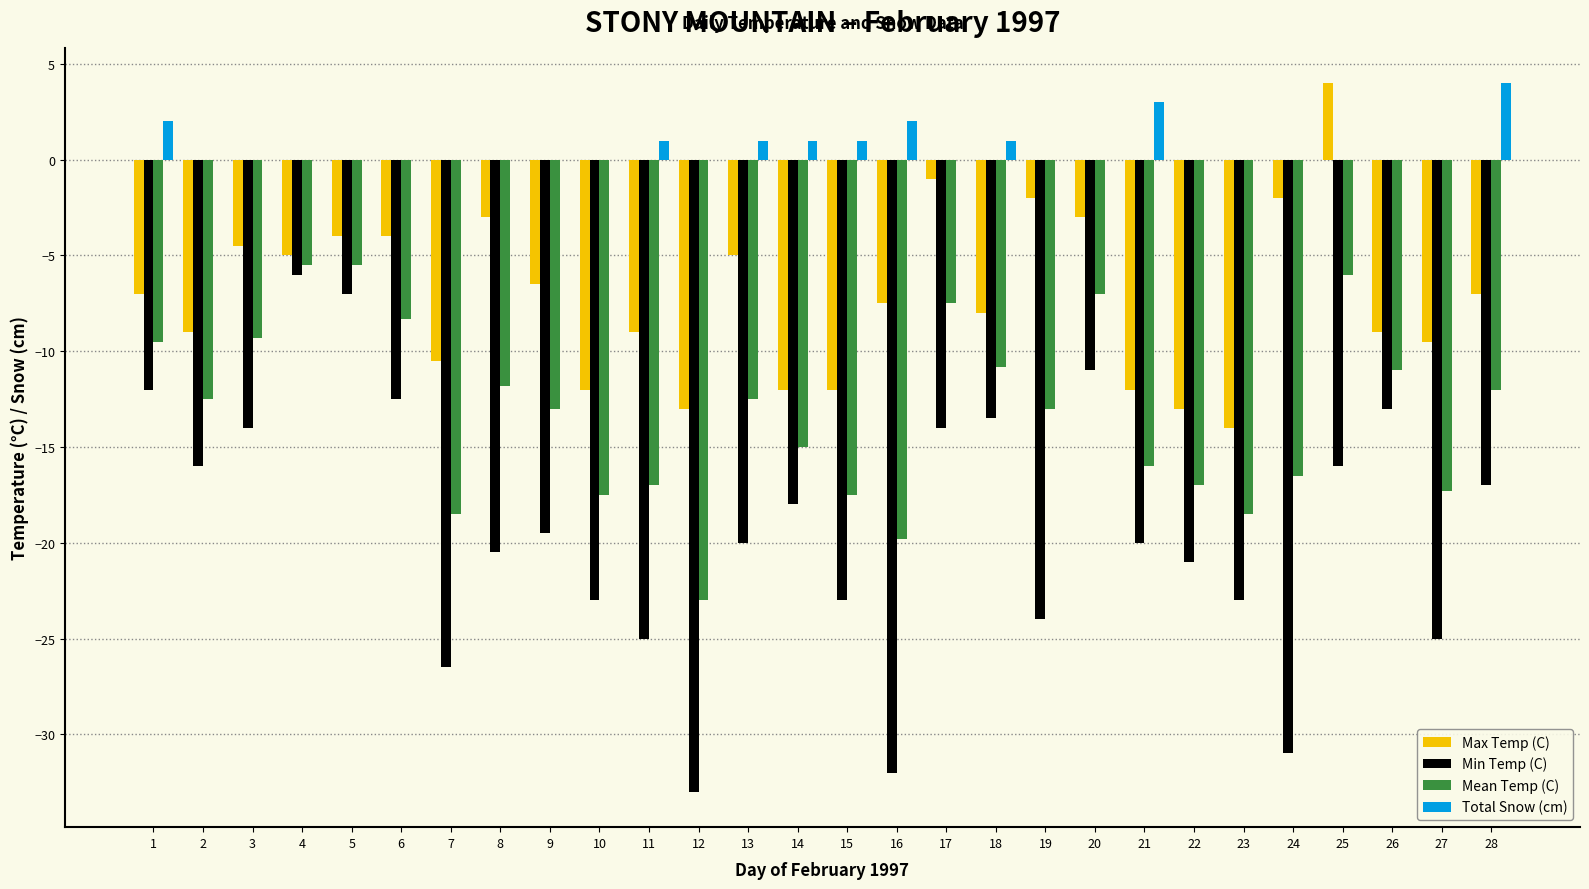

Which category has the highest value in the Max Temp (C) series?

25